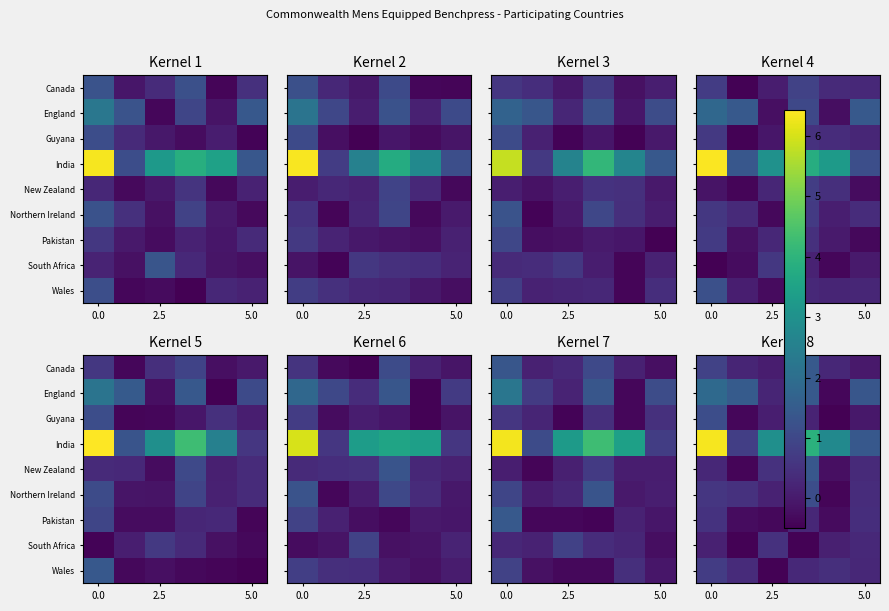

How many values in the Northern Ireland series are below 0?

1